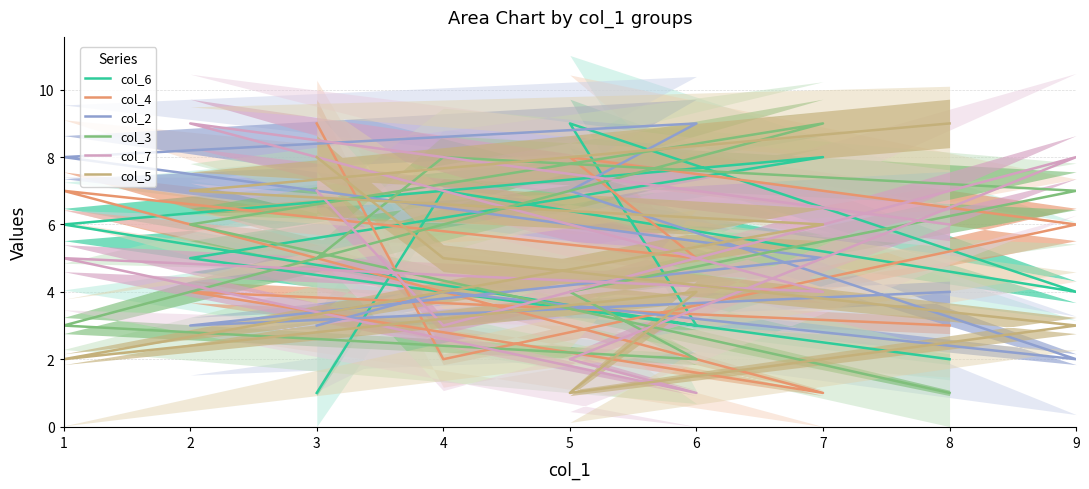

Which series has the largest total across all categories?

col_6